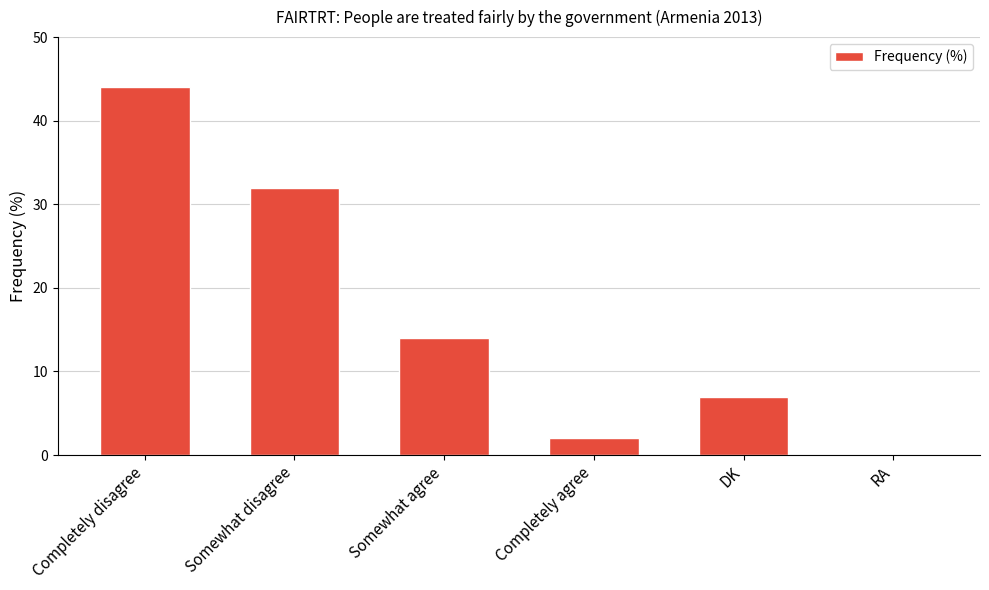

Which has a higher value, Completely agree or Completely disagree?

Completely disagree